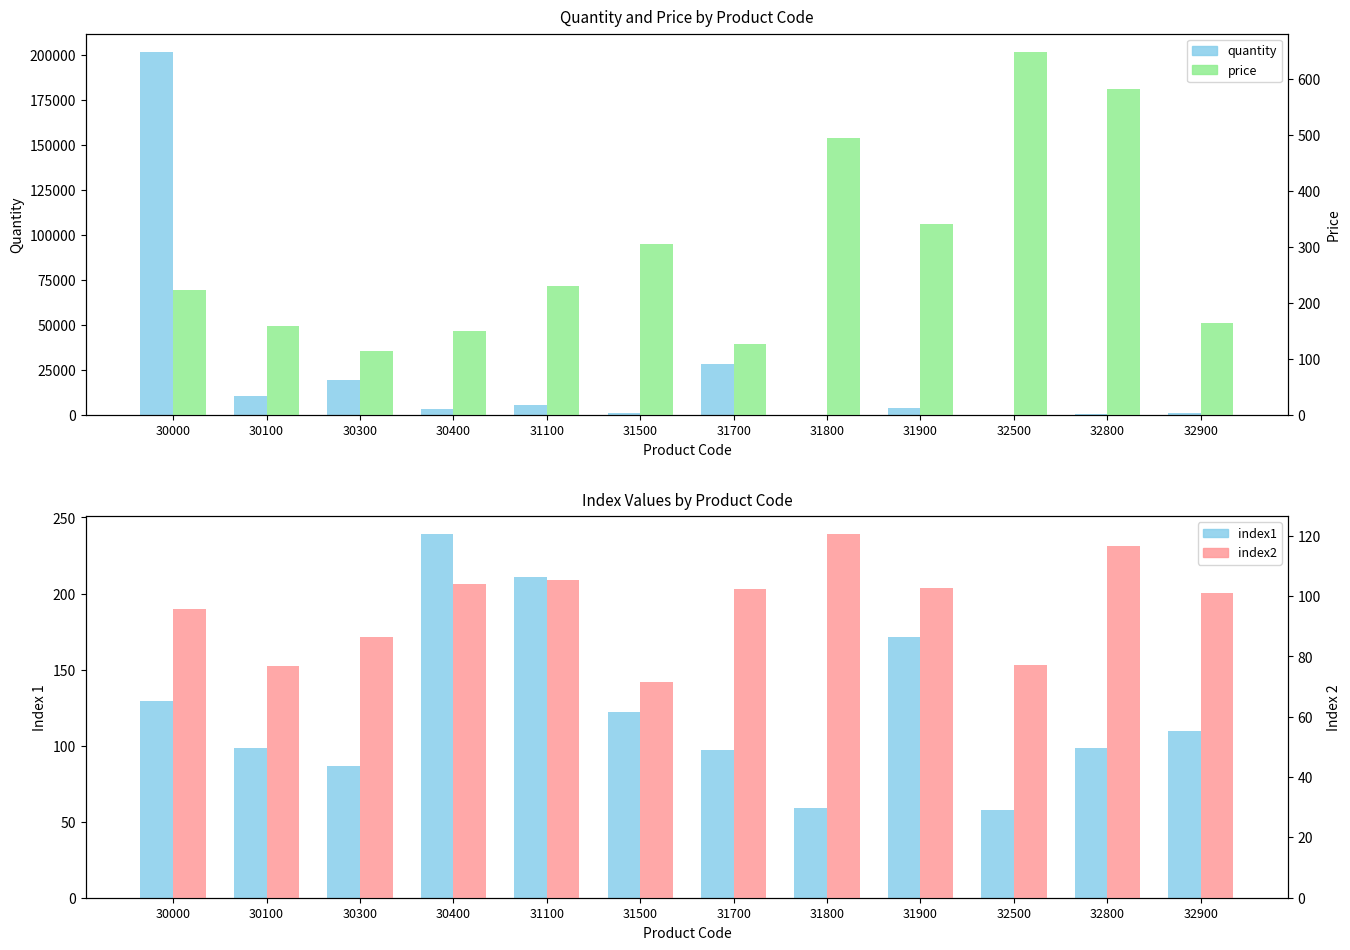

What are all the series names shown in the legend?

quantity, index1, price, index2